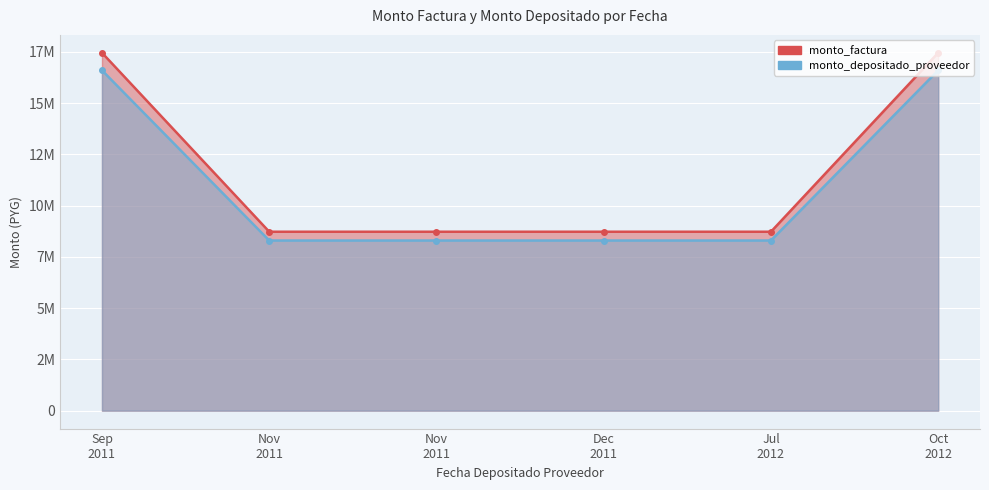

At how many categories does at least one series exceed 10359859?

2